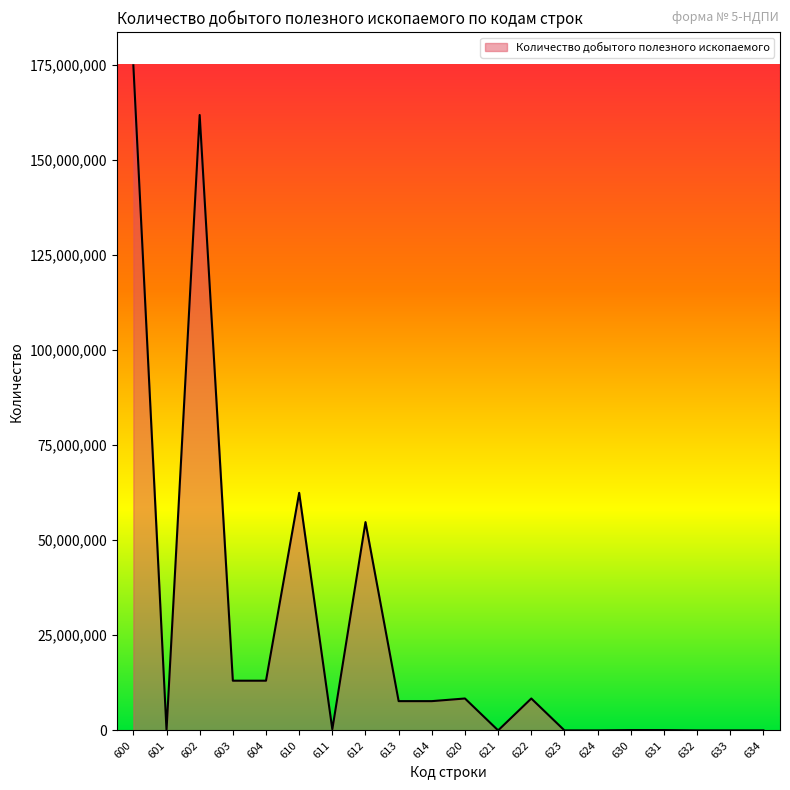

At which label is the value closest to 87418642?

610